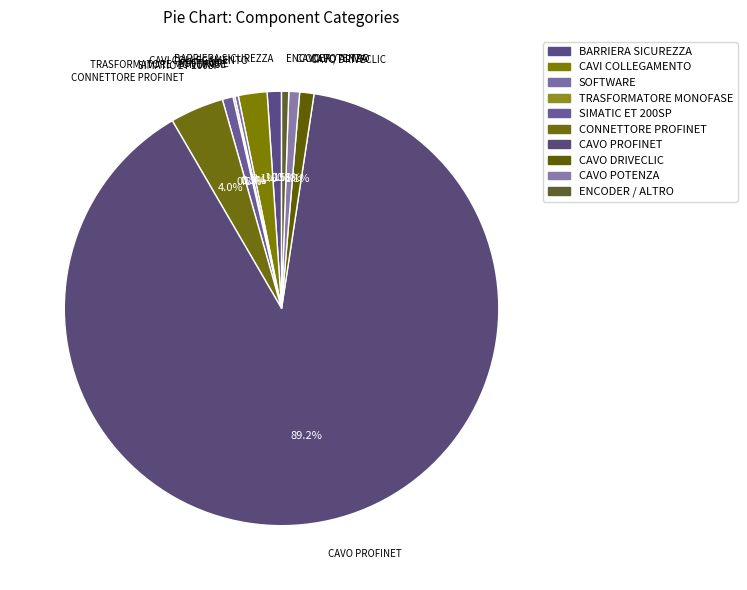

The CAVO POTENZA slice represents 8% of the pie. True or false?

False